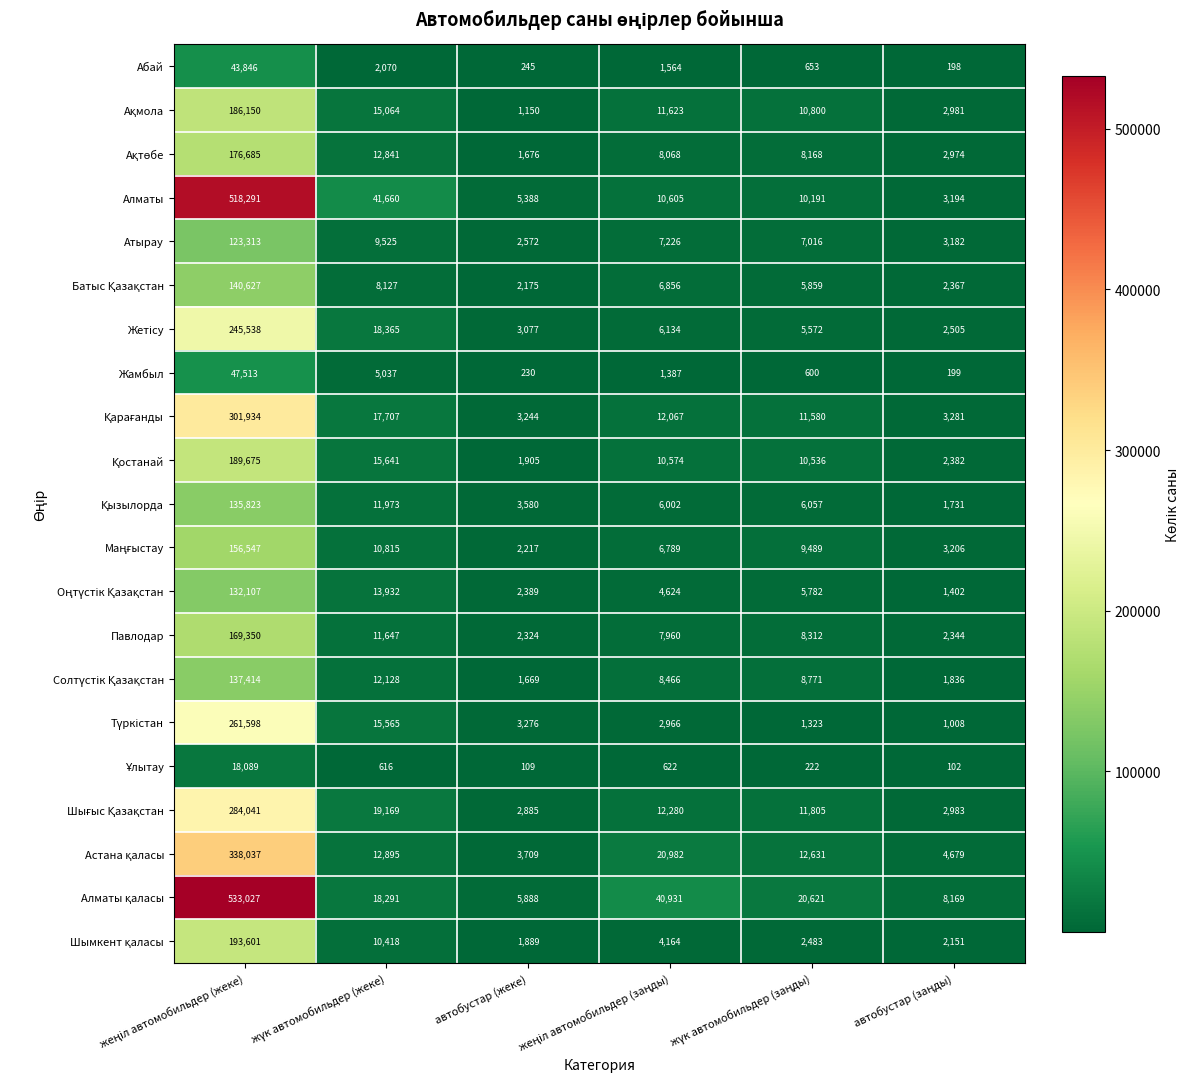

What is the smallest value displayed?

102